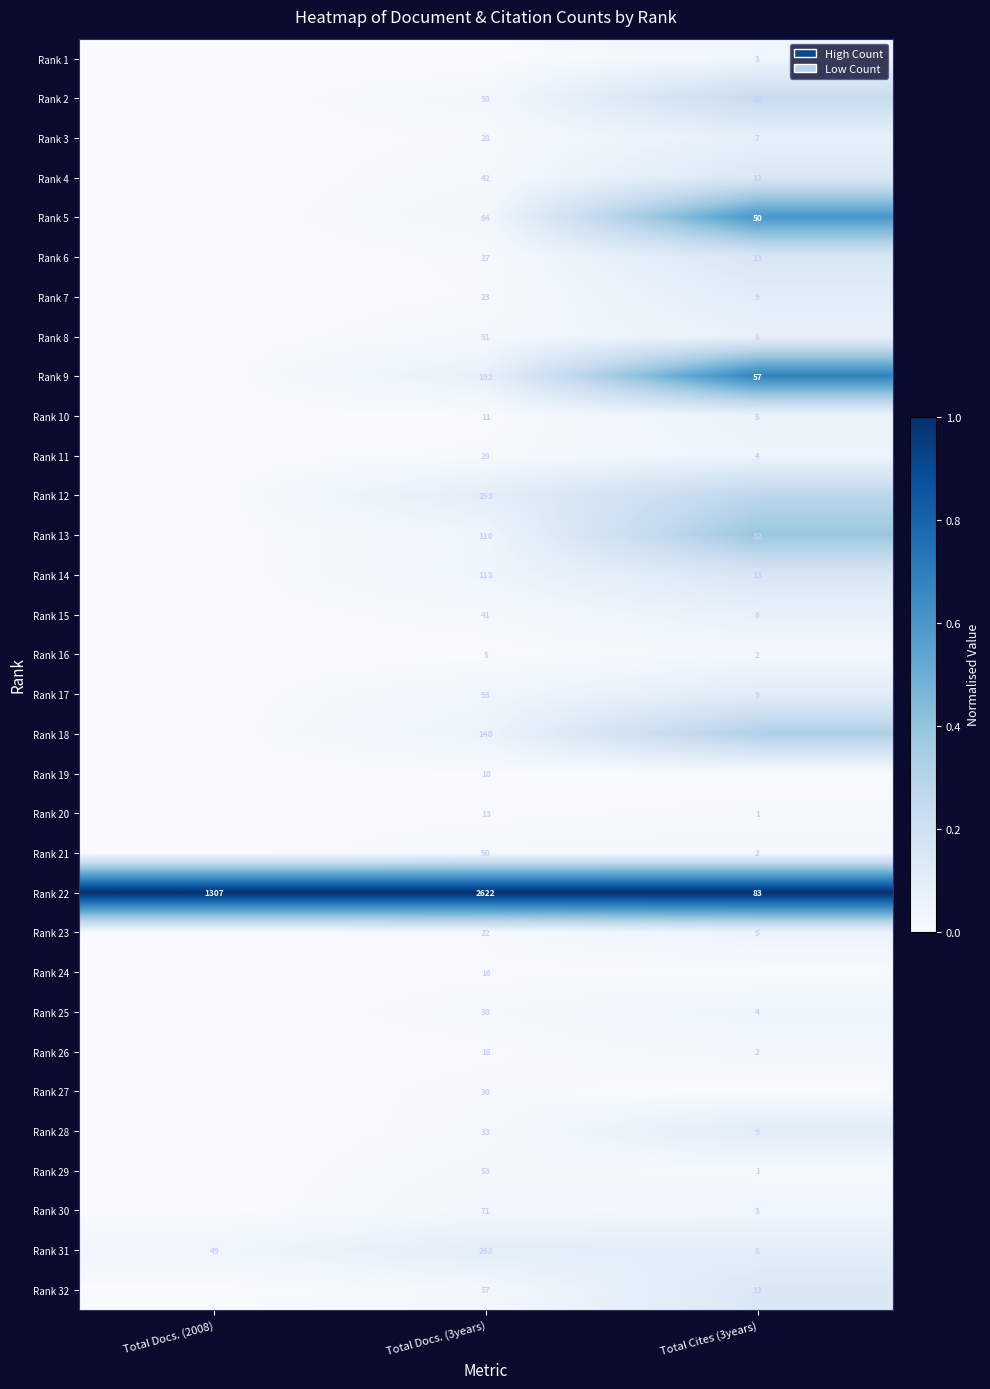

True or false: Rank 12 has a value of 23 at Total Cites (3years).

True